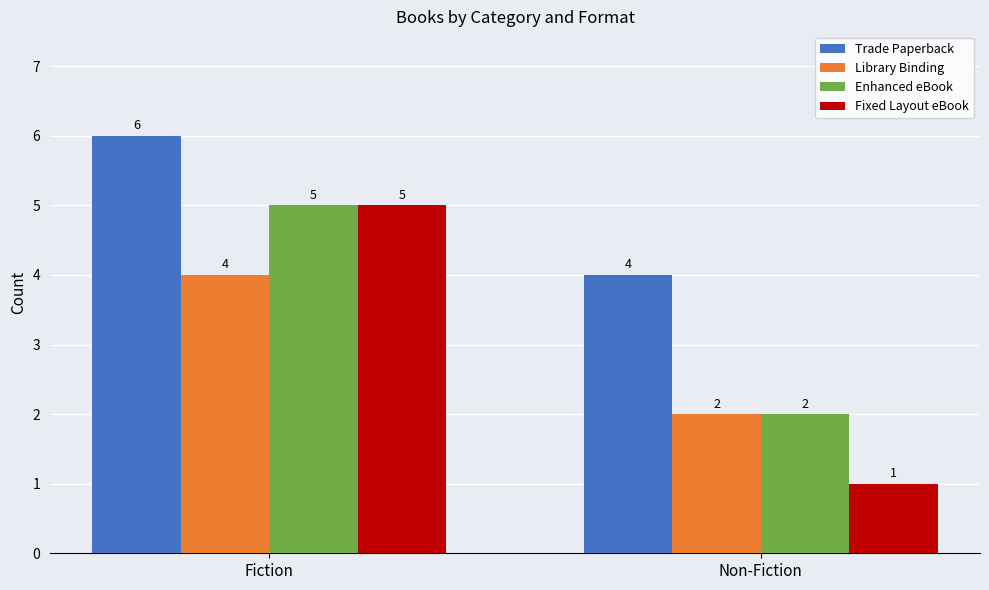

What is the label of the 2nd bar from the left?

Non-Fiction